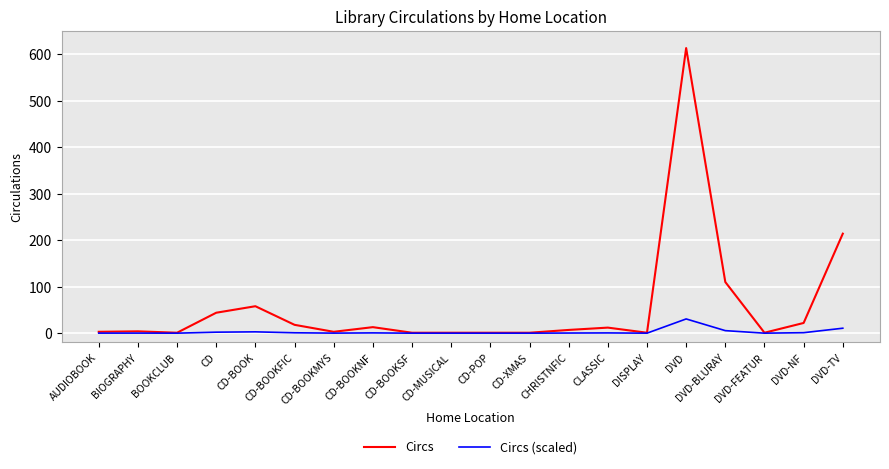

The value of Circs at DVD-BLURAY is 110.0. True or false?

True